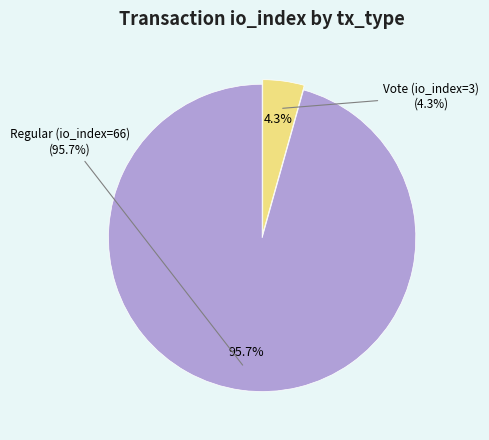

Count the number of slices in the pie.

2